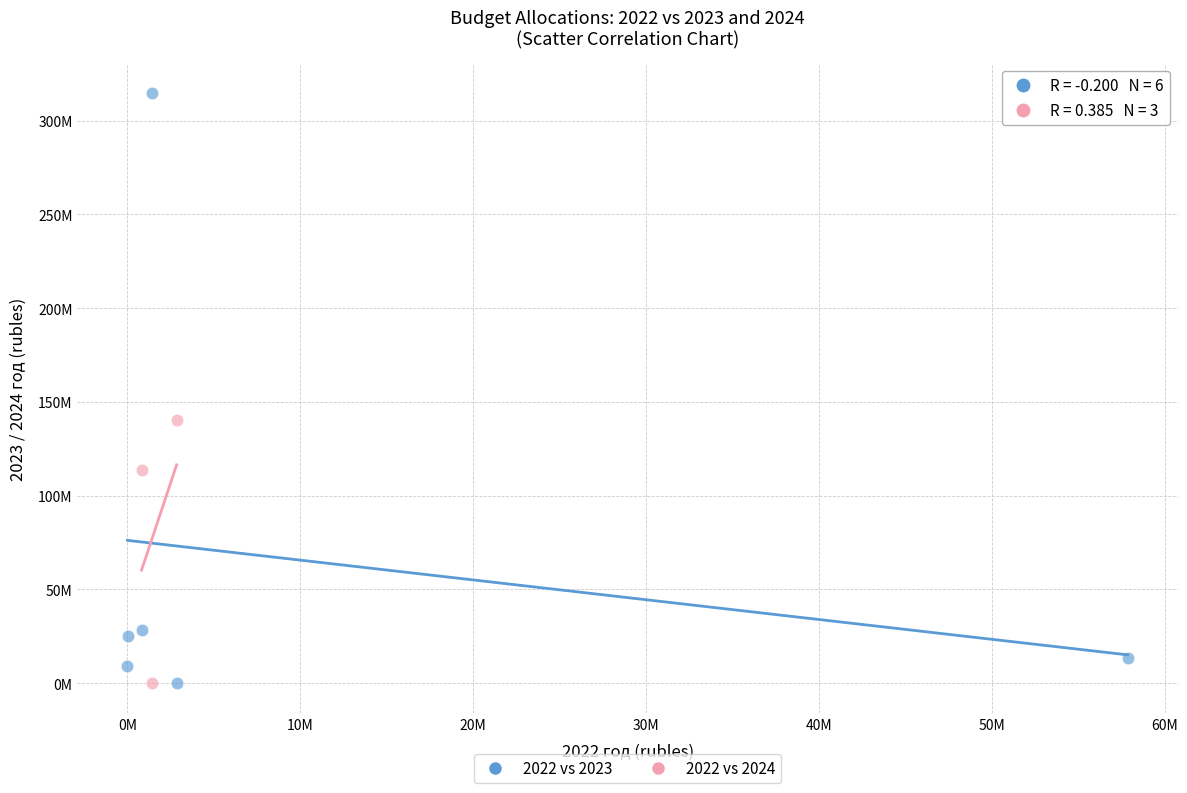

Which series has the widest spread of Y values?

2022 vs 2023